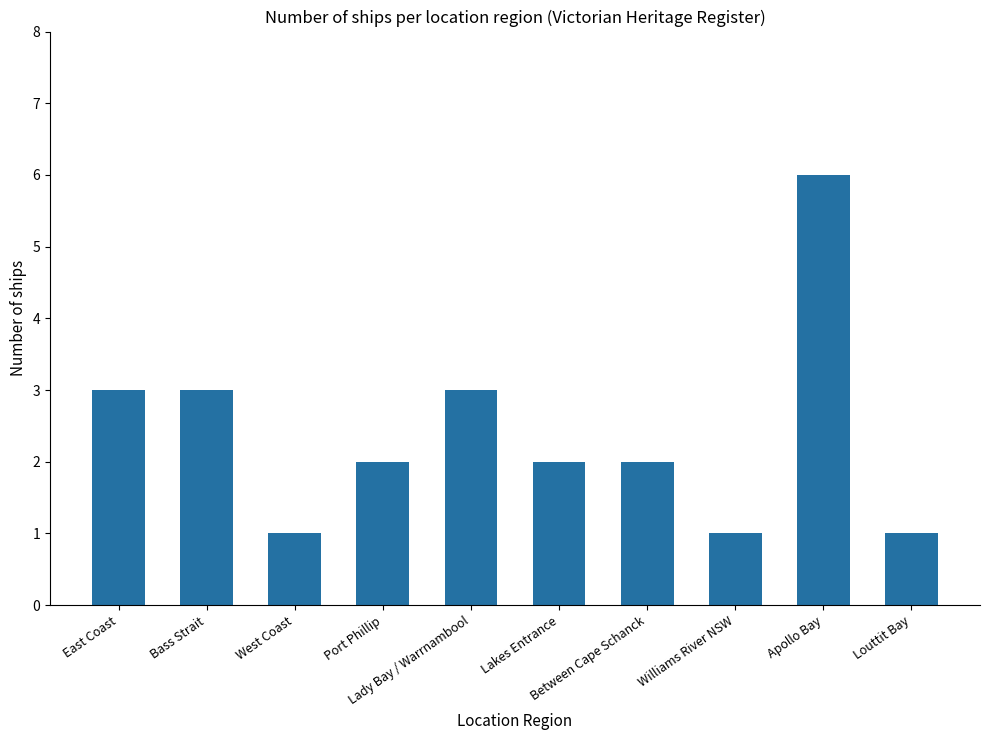

What is the difference between the maximum and minimum values?

5